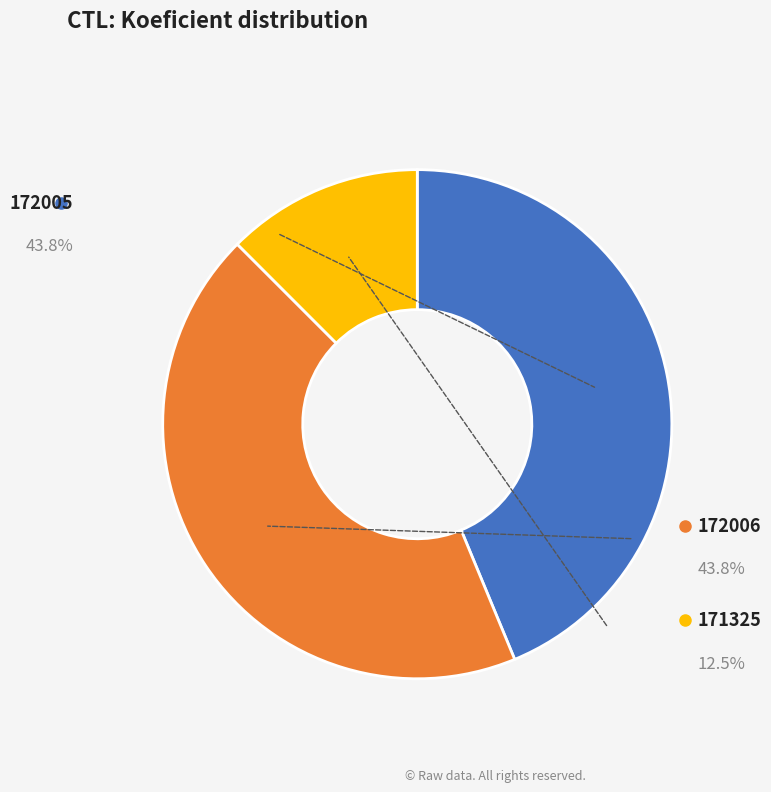

What is the largest slice in the pie chart?

172005